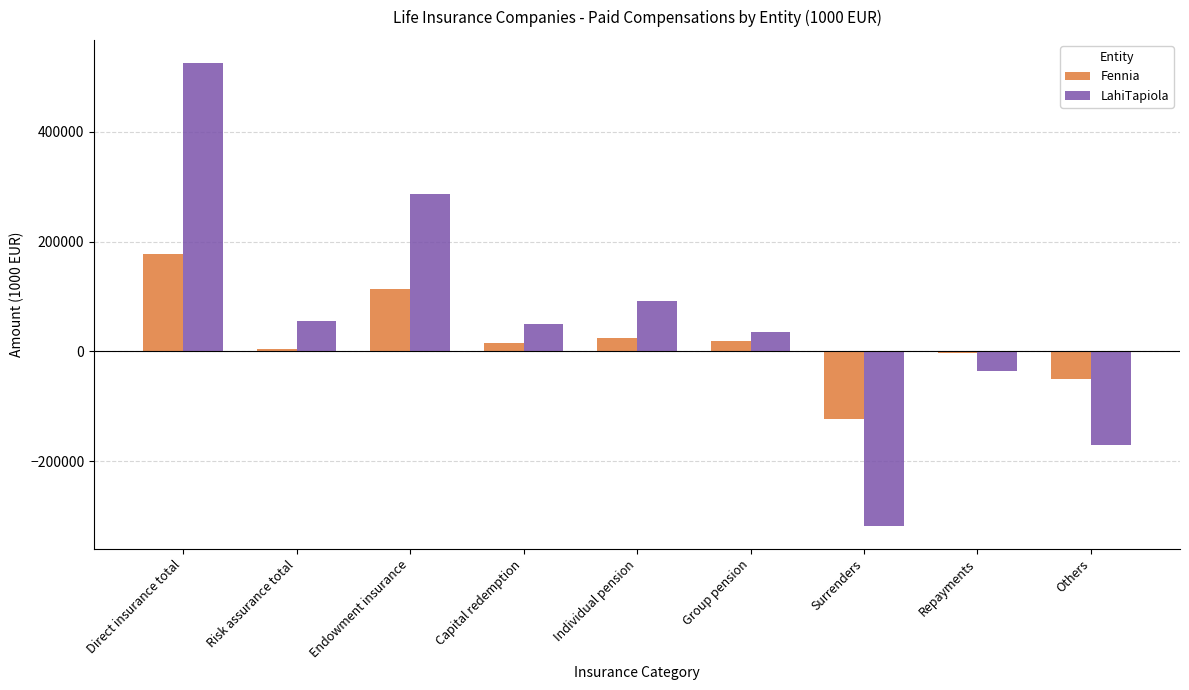

Are the bars horizontal?

No